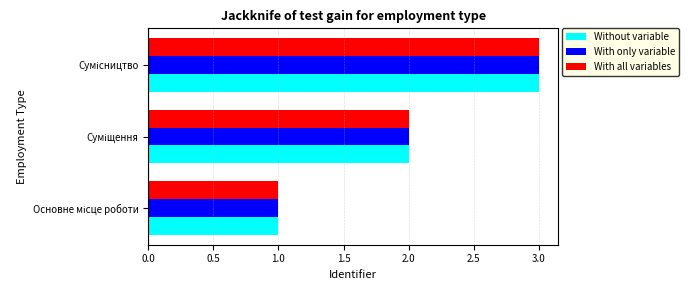

What is the maximum value for With all variables?

3